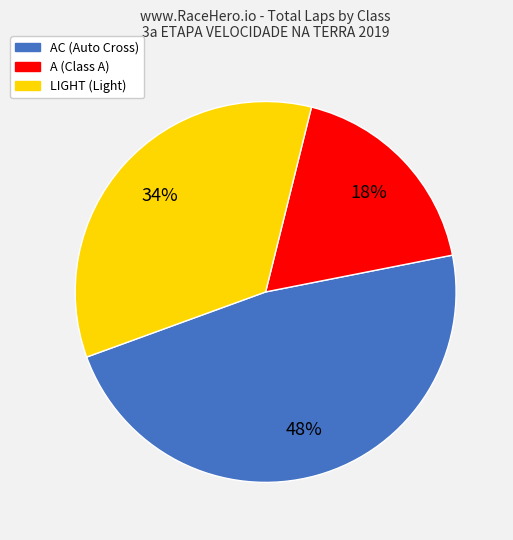

To the nearest percent, what is the difference between the largest and smallest slice percentages?

30%